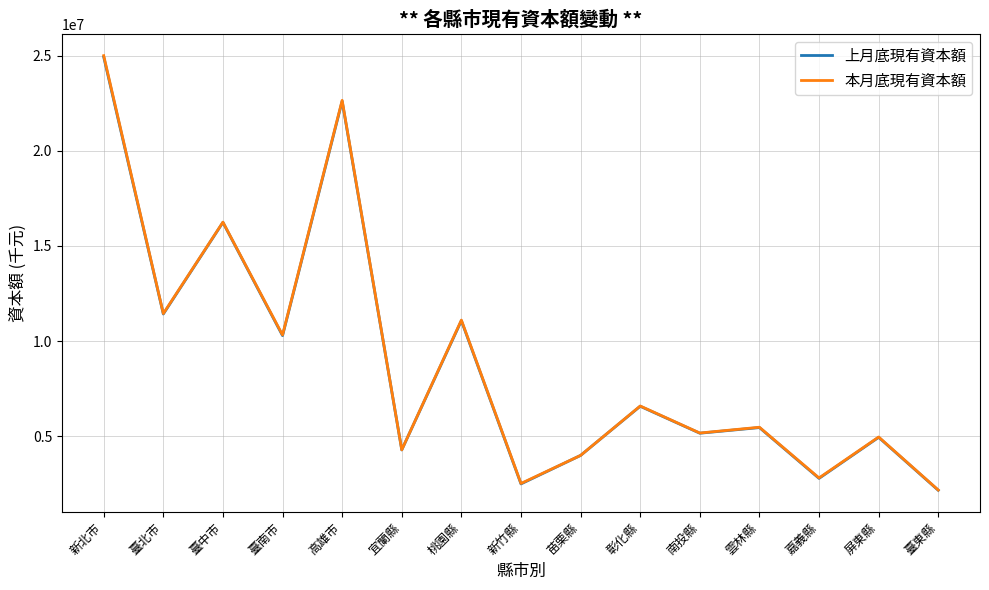

The value of 本月底現有資本額 at 宜蘭縣 is 1551574. True or false?

False